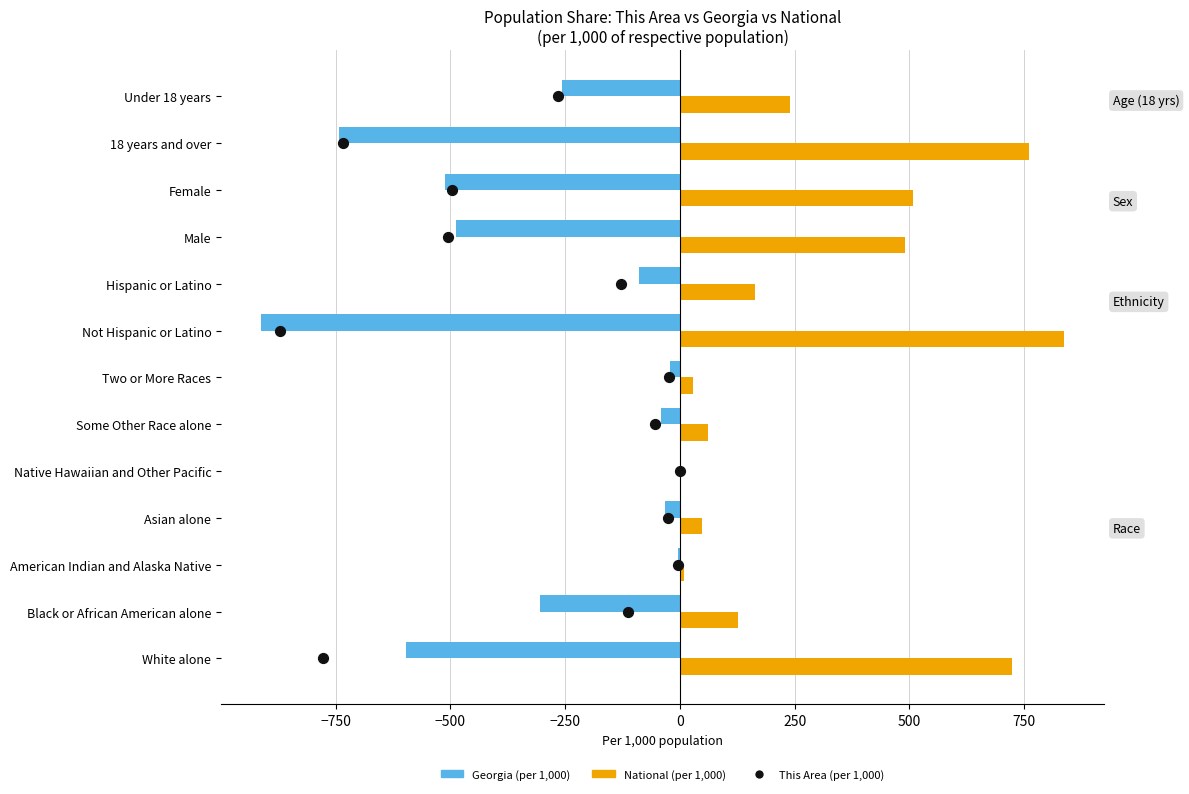

Which series has the widest spread of Y values?

Georgia (per 1,000)